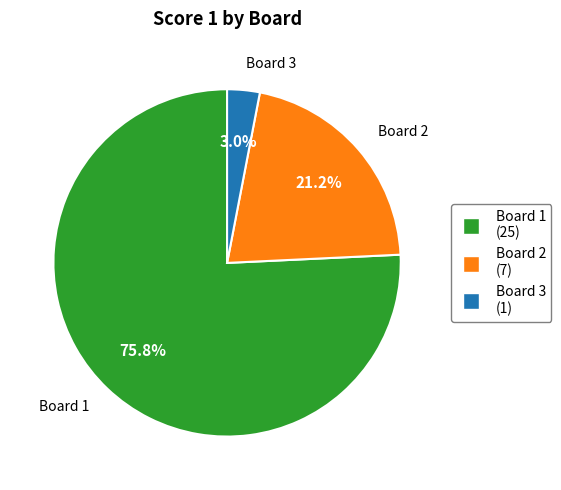

What portion of the pie excludes Board 3?

97.0%